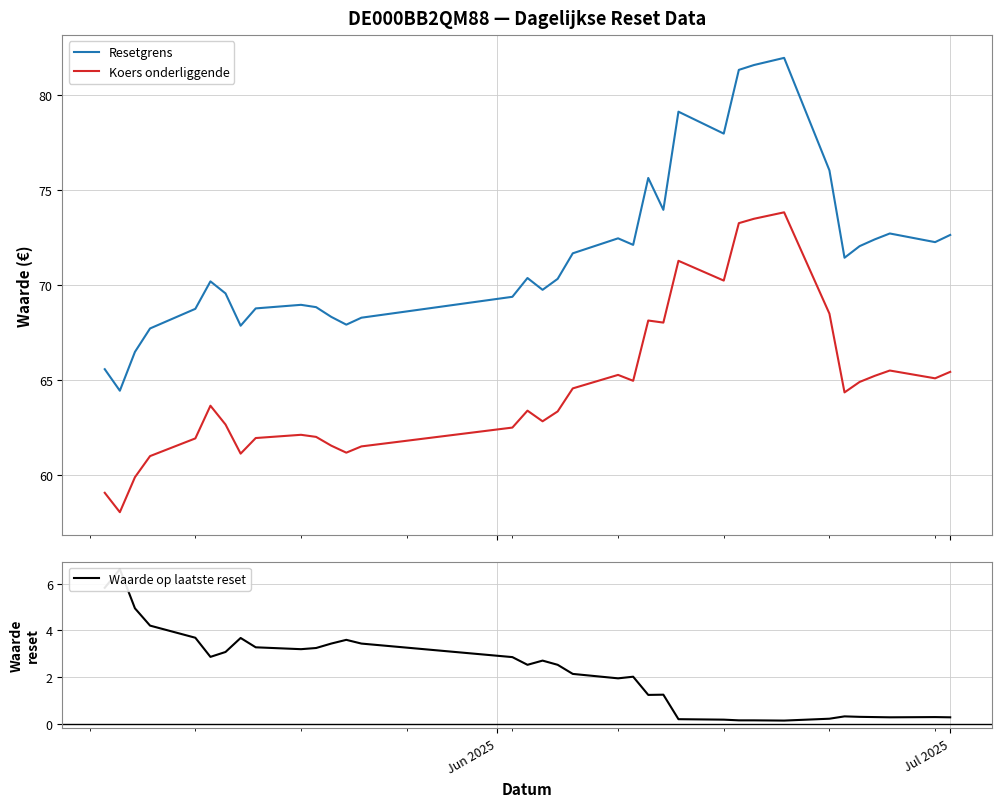

True or false: Resetgrens and Waarde op laatste reset intersect in this chart.

False